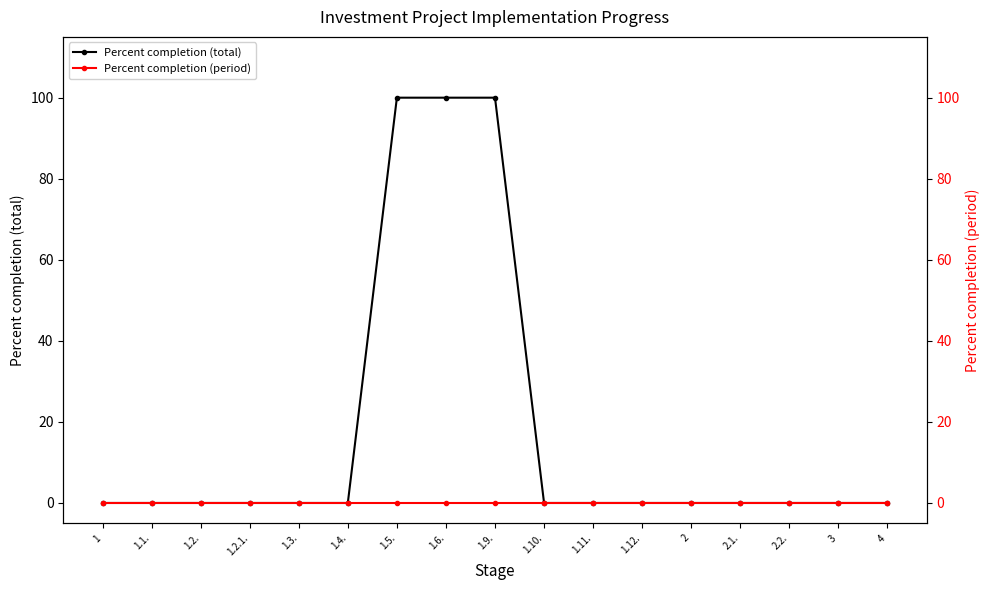

What is the label of the 17th point from the left?

4